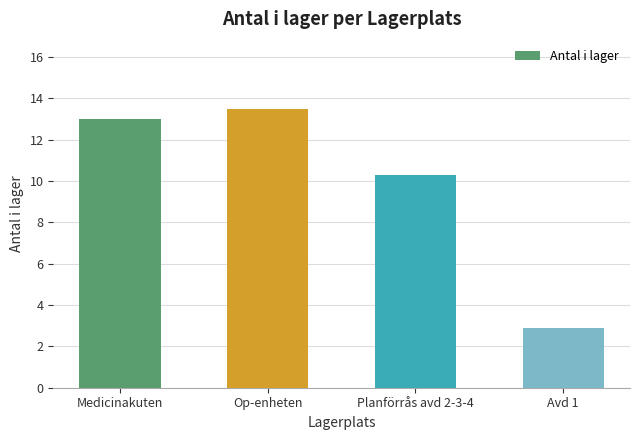

Are the bars grouped side by side (vs. stacked)?

No